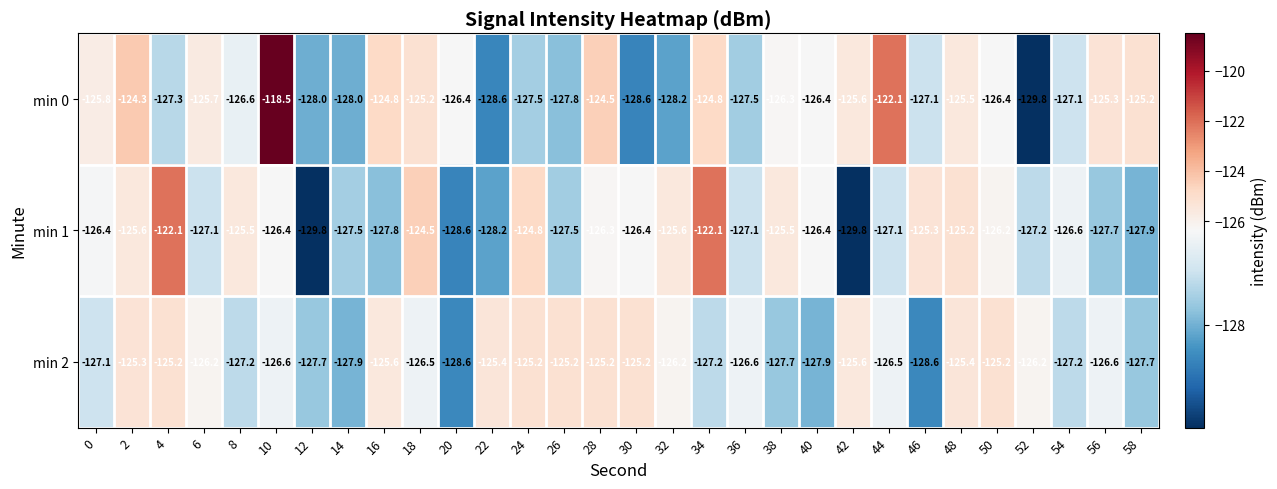

What is the total value across all series at 10?

-371.5